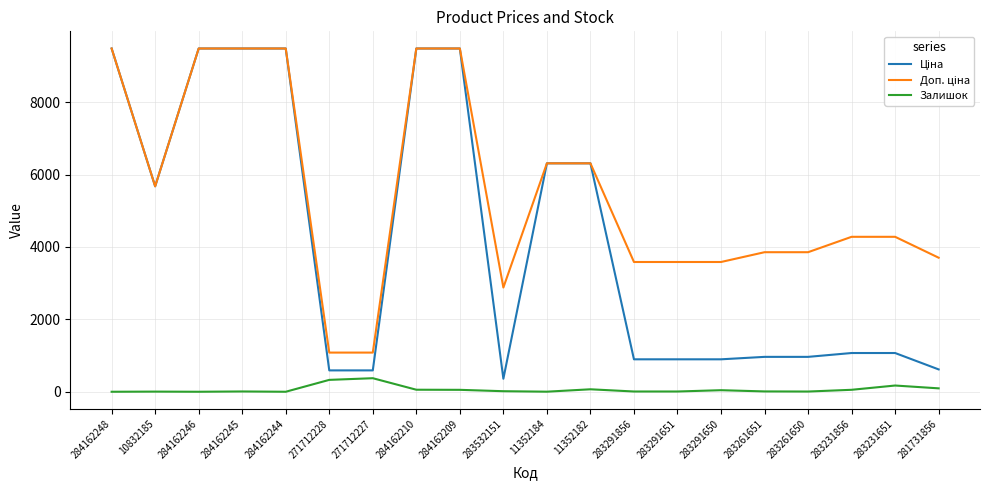

Is it true that Залишок equals 7.0 at 283291651?

True